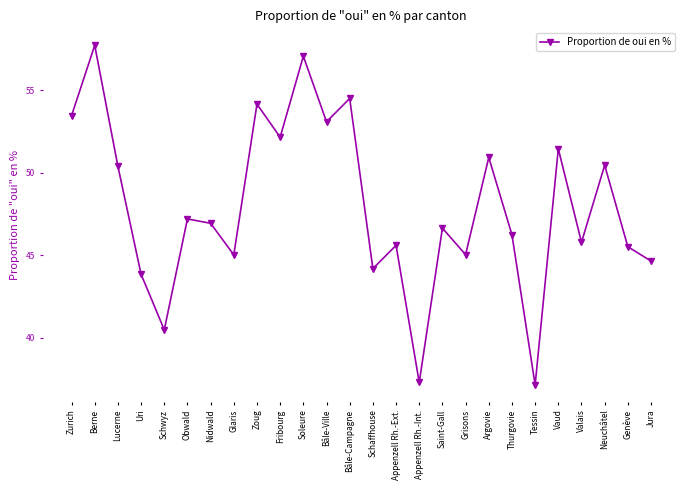

What is the minimum value shown in the chart?

37.1